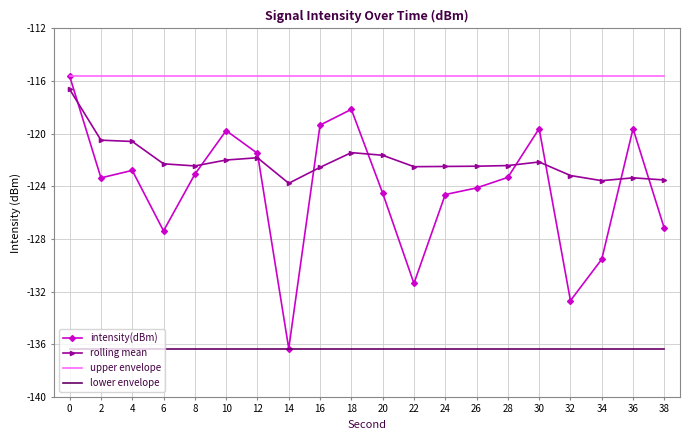

Is it true that rolling mean equals -123.5 at 38?

True